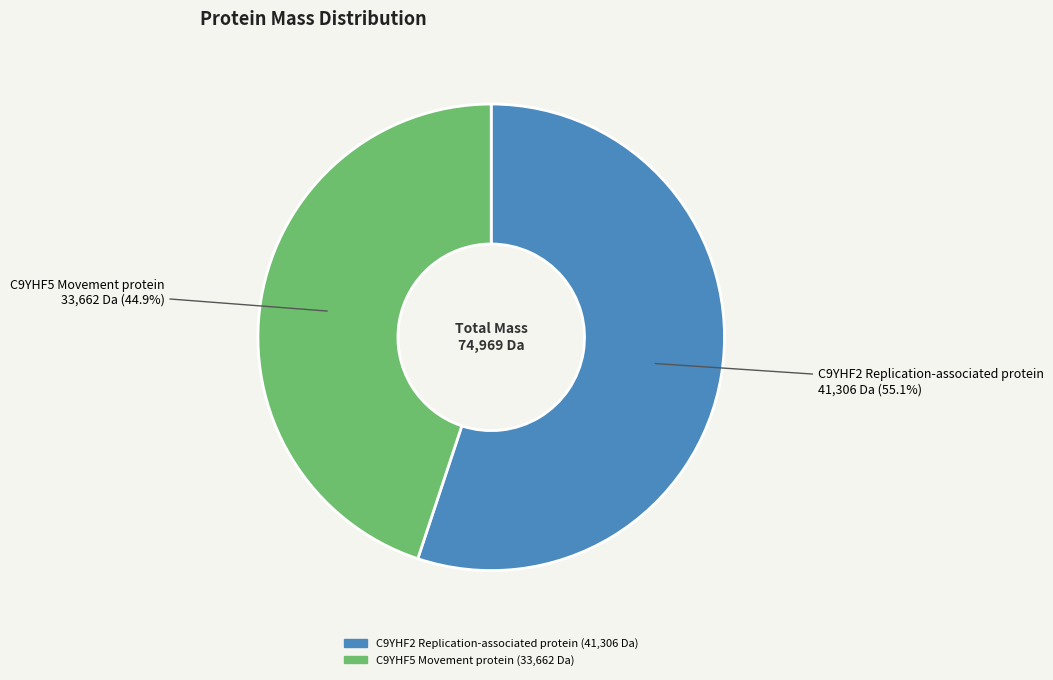

Does C9YHF2 Replication-associated protein account for over 50% of the chart?

Yes